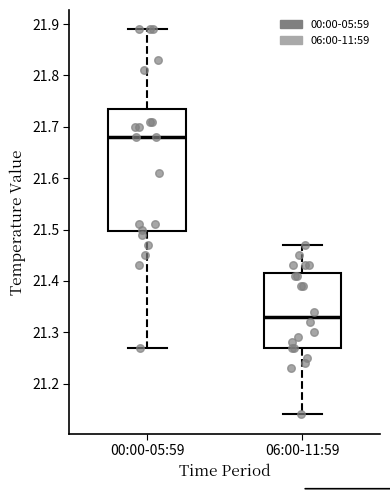

Where does the upper whisker of the box for 00:00-05:59 end on the y-axis? The values are not printed on the chart, so give them approximately, as read against the axis.

21.89